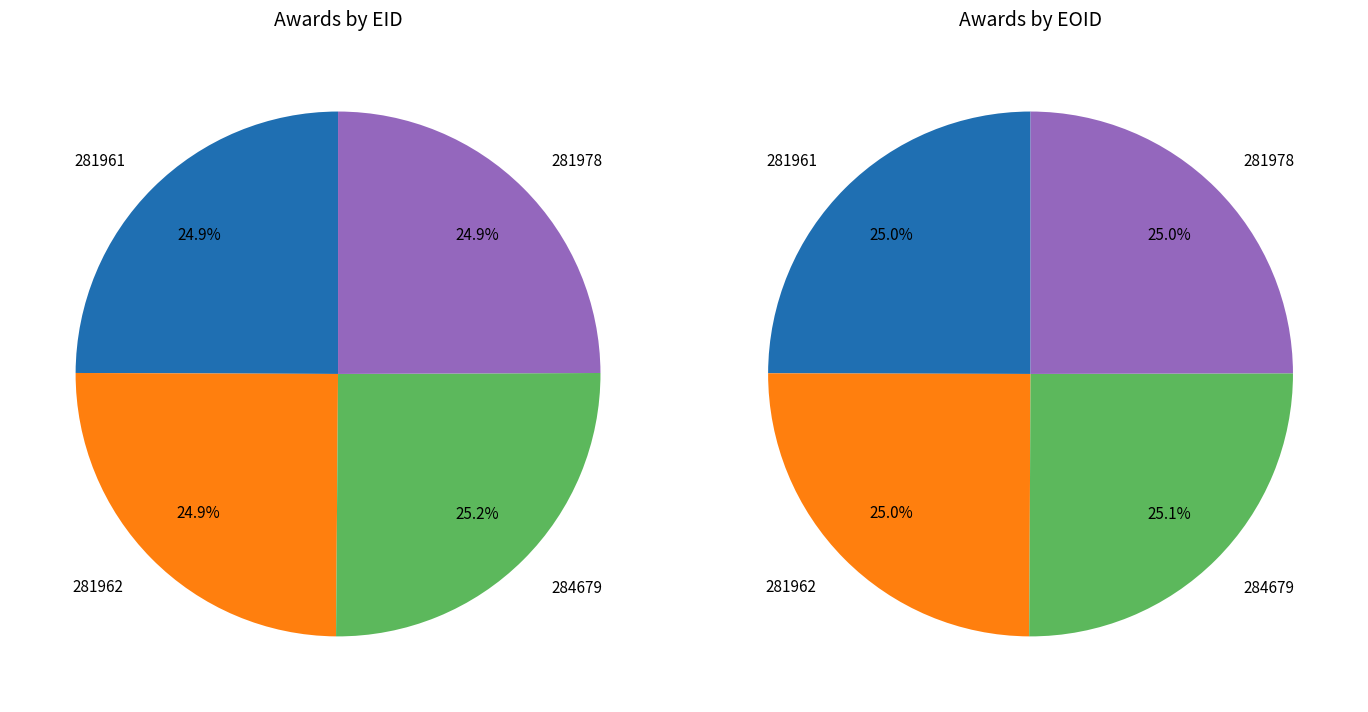

What is the smallest slice in the pie chart?

281961